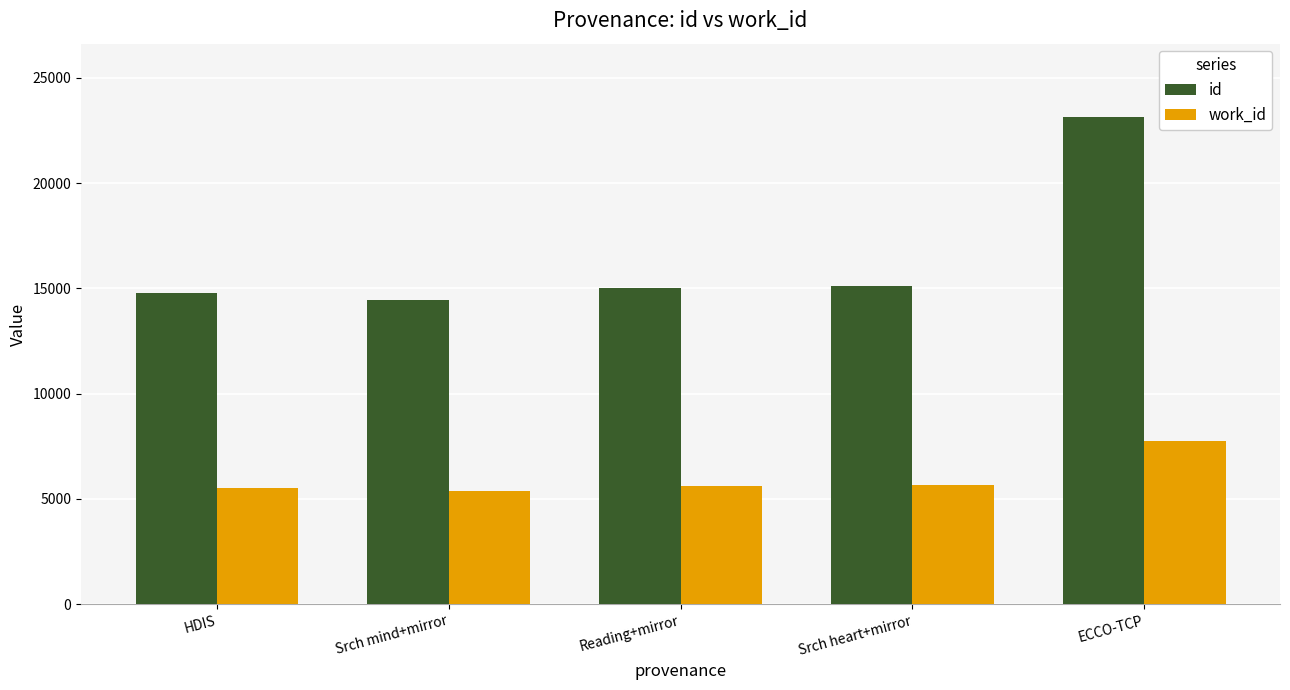

The work_id series shows 5381 at Srch mind+mirror. True or false?

True